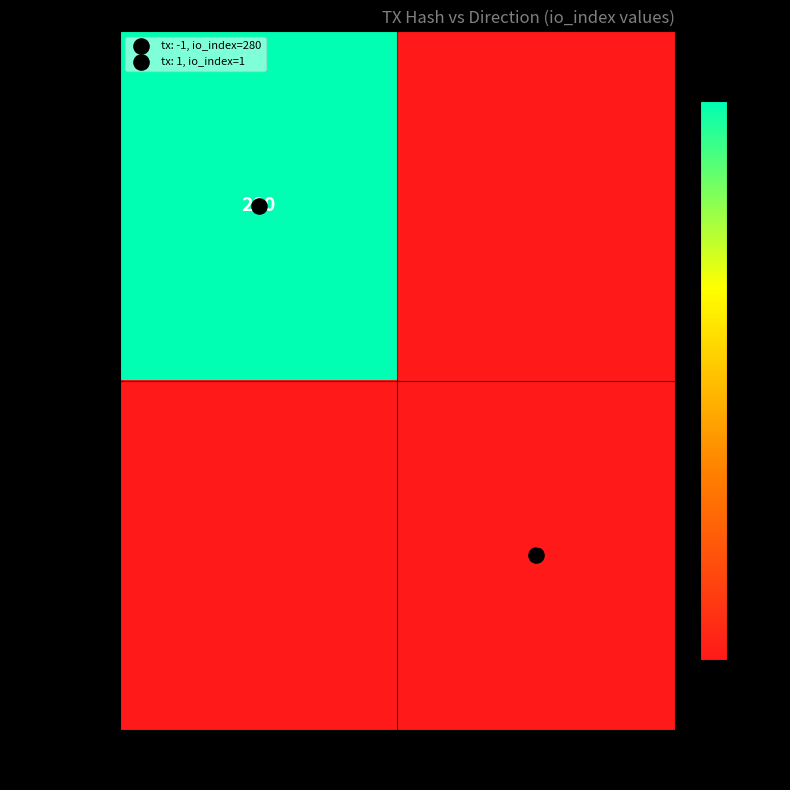

List the series in order of their peak value, highest first.

45f67858fa…, 5f6cf8eda9…